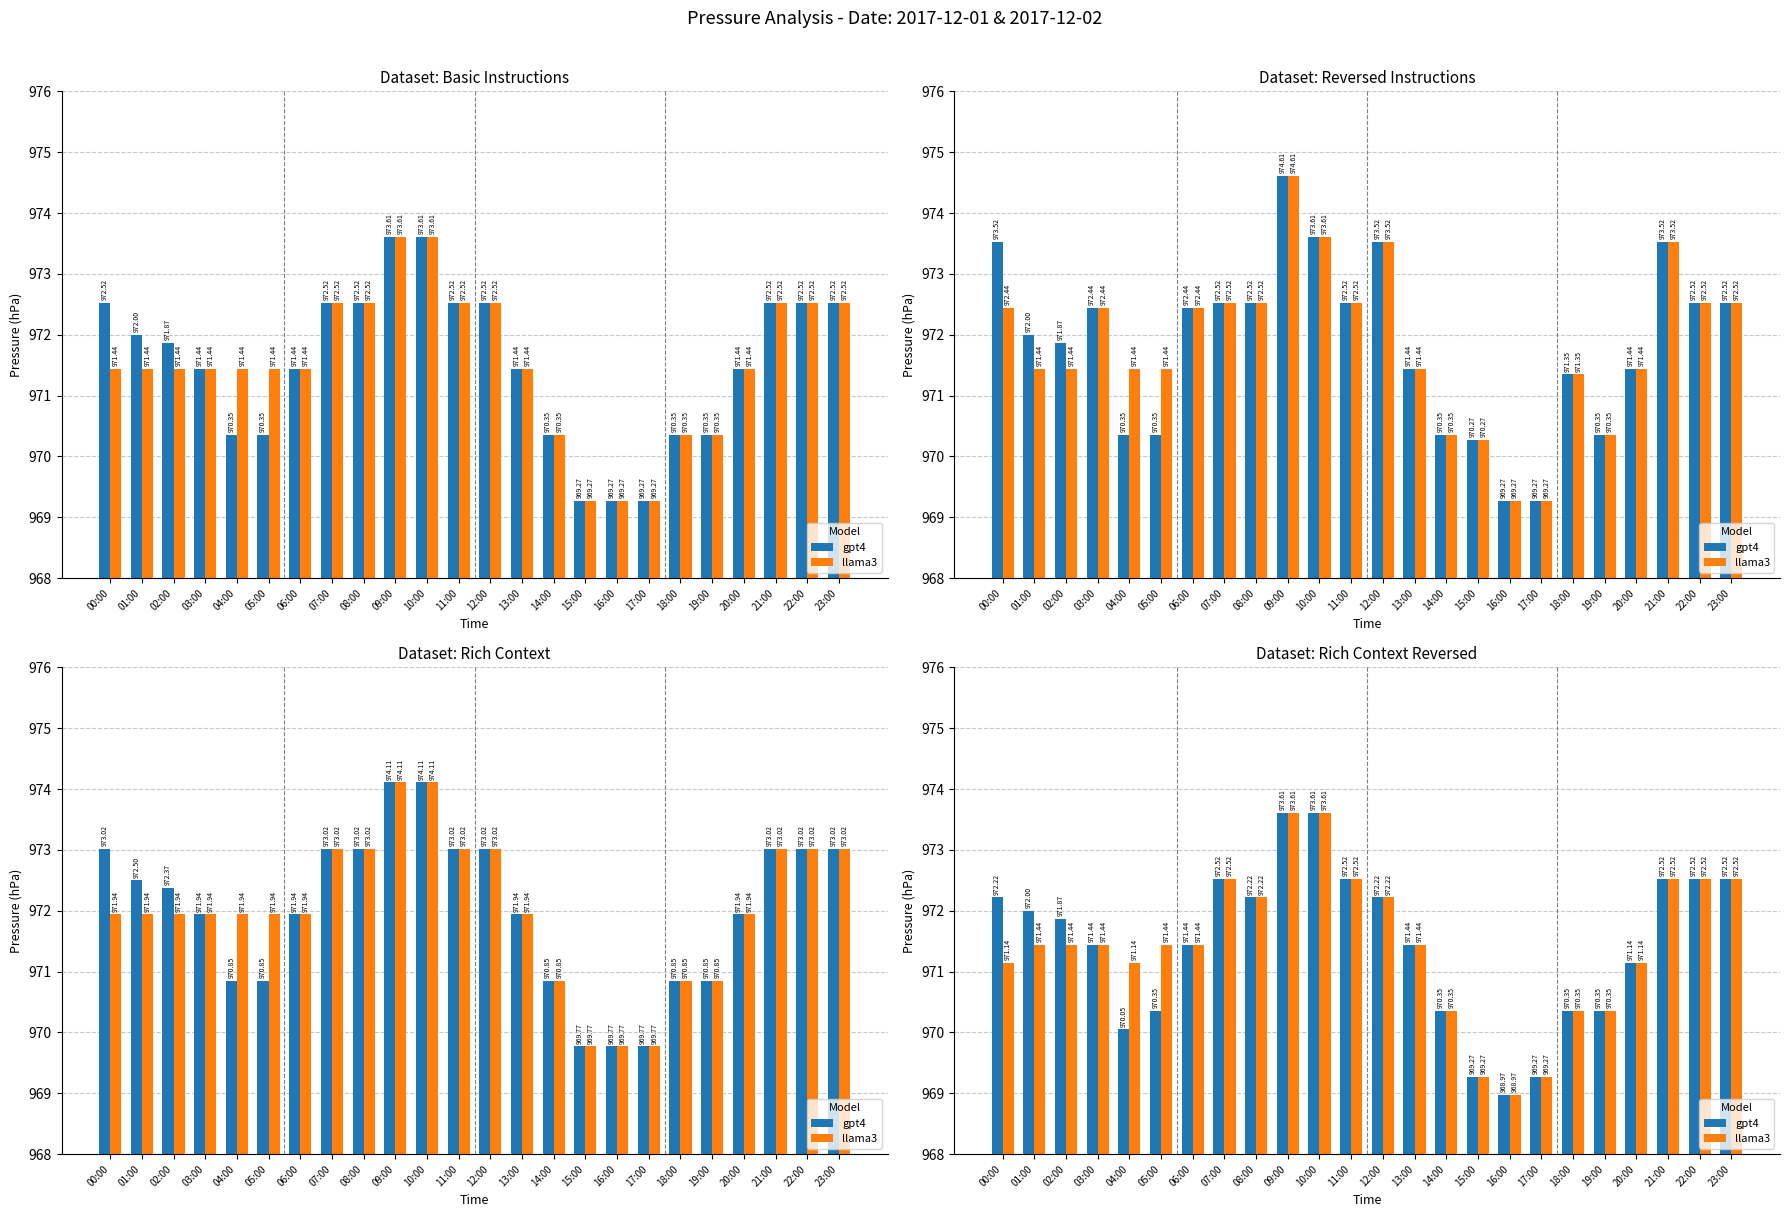

Reading left to right, transcribe all the data shown in this chart.

gpt4: 00:00=972.2	01:00=972.0	02:00=971.9	03:00=971.4	04:00=970.1	05:00=970.4	06:00=971.4	07:00=972.5	08:00=972.2	09:00=973.6	10:00=973.6	11:00=972.5	12:00=972.2	13:00=971.4	14:00=970.4	15:00=969.3	16:00=969.0	17:00=969.3	18:00=970.4	19:00=970.4	20:00=971.1	21:00=972.5	22:00=972.5	23:00=972.5
llama3: 00:00=971.1	01:00=971.4	02:00=971.4	03:00=971.4	04:00=971.1	05:00=971.4	06:00=971.4	07:00=972.5	08:00=972.2	09:00=973.6	10:00=973.6	11:00=972.5	12:00=972.2	13:00=971.4	14:00=970.4	15:00=969.3	16:00=969.0	17:00=969.3	18:00=970.4	19:00=970.4	20:00=971.1	21:00=972.5	22:00=972.5	23:00=972.5